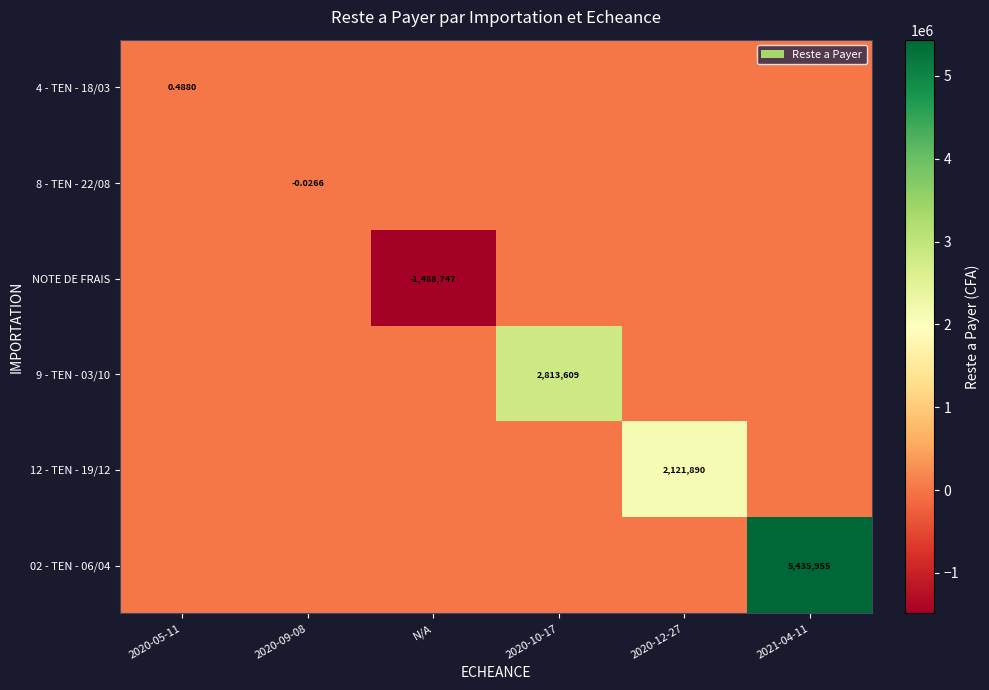

Which series has the largest total across all categories?

02 - TEN - 06/04